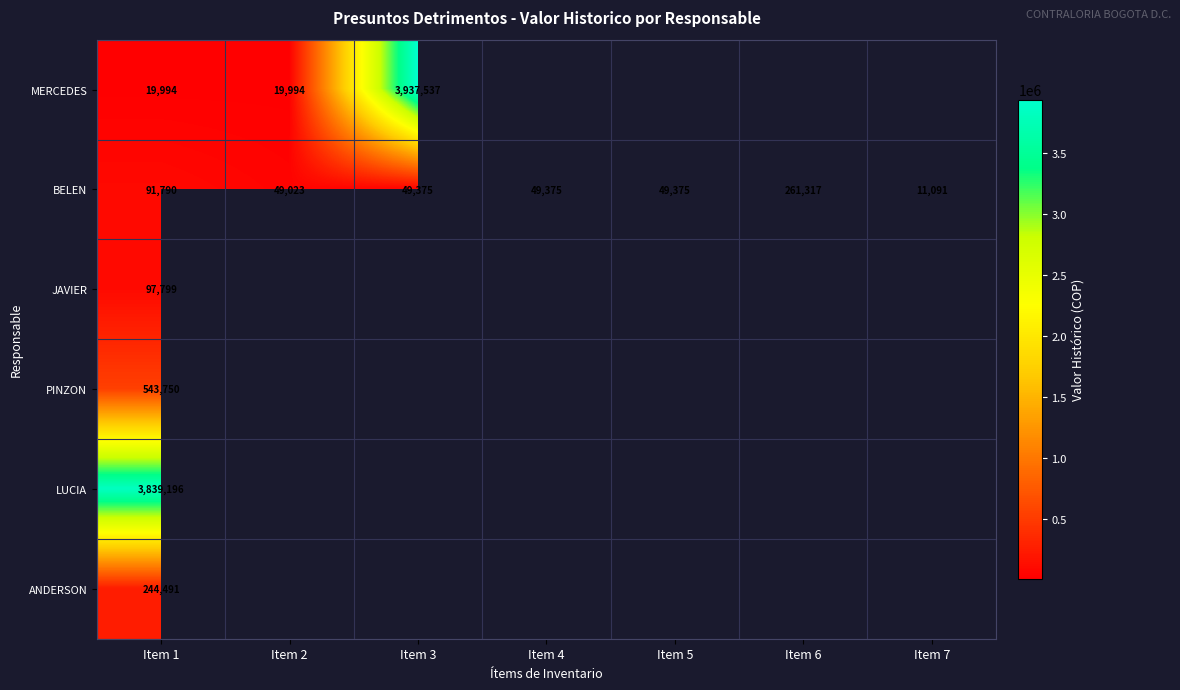

The JAVIER series shows 27281 at Item 1. True or false?

False